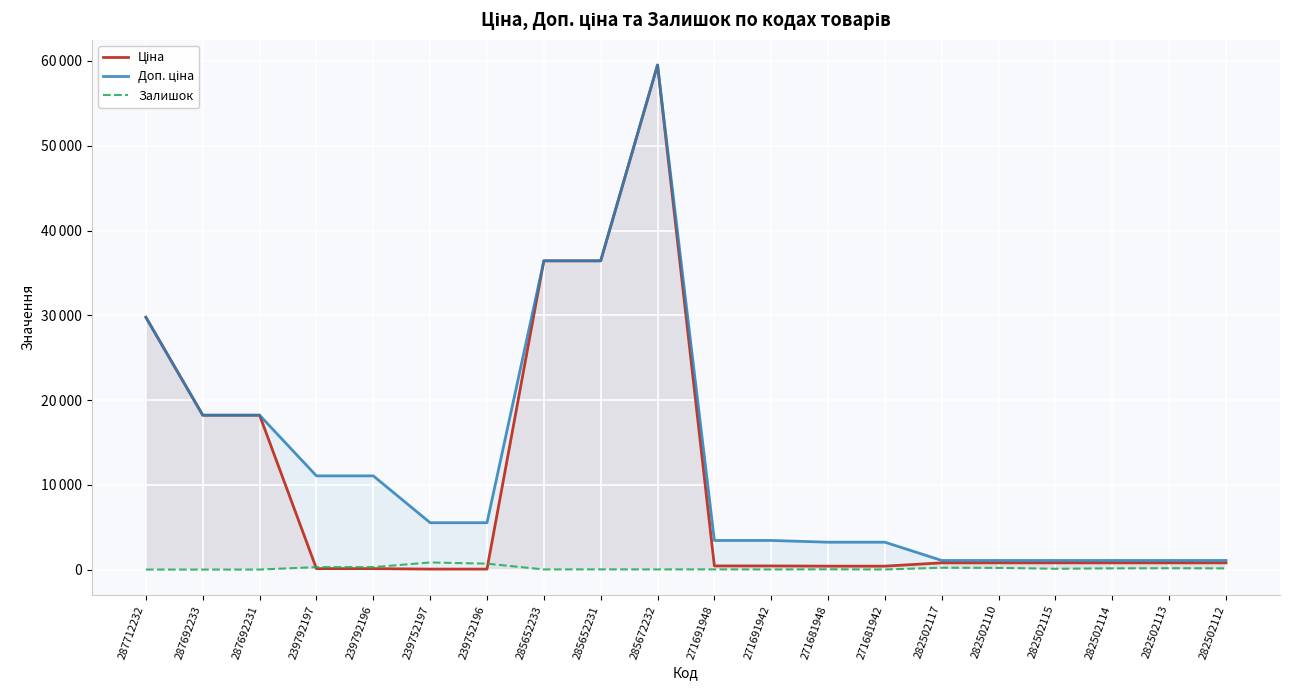

Reading left to right, list all the values displayed in this chart.

Ціна: 287712232=29761.5	287692233=18212.0	287692231=18212.0	239792197=110.5	239792196=110.5	239752197=55.3	239752196=55.3	285652233=36424.0	285652231=36424.0	285672232=59523.0	271691948=429.3	271691942=429.3	271681948=403.6	271681942=403.6	282502117=793.0	282502110=793.0	282502115=793.0	282502114=793.0	282502113=793.0	282502112=793.0
Доп. ціна: 287712232=29761.5	287692233=18212.0	287692231=18212.0	239792197=11055.0	239792196=11055.0	239752197=5528.0	239752196=5528.0	285652233=36424.0	285652231=36424.0	285672232=59523.0	271691948=3434.6	271691942=3434.6	271681948=3228.8	271681942=3228.8	282502117=1074.6	282502110=1074.6	282502115=1074.6	282502114=1074.6	282502113=1074.6	282502112=1074.6
Залишок: 287712232=0.0	287692233=0.0	287692231=0.0	239792197=289.0	239792196=290.0	239752197=838.0	239752196=698.0	285652233=14.0	285652231=23.0	285672232=16.0	271691948=22.0	271691942=13.0	271681948=30.0	271681942=10.0	282502117=215.0	282502110=200.0	282502115=95.0	282502114=143.0	282502113=159.0	282502112=140.0